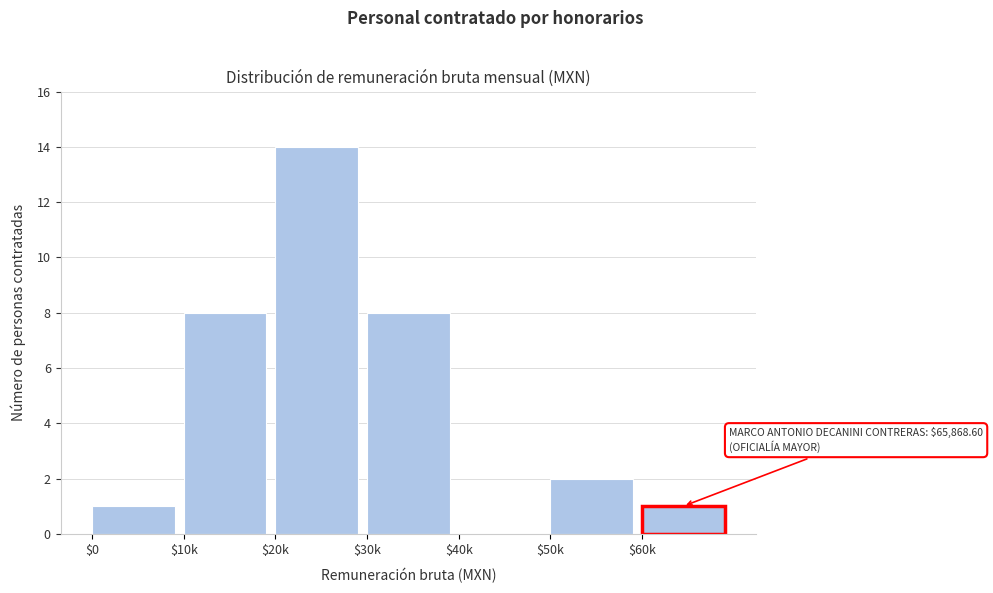

Which label corresponds to the largest value in the chart?

$20k